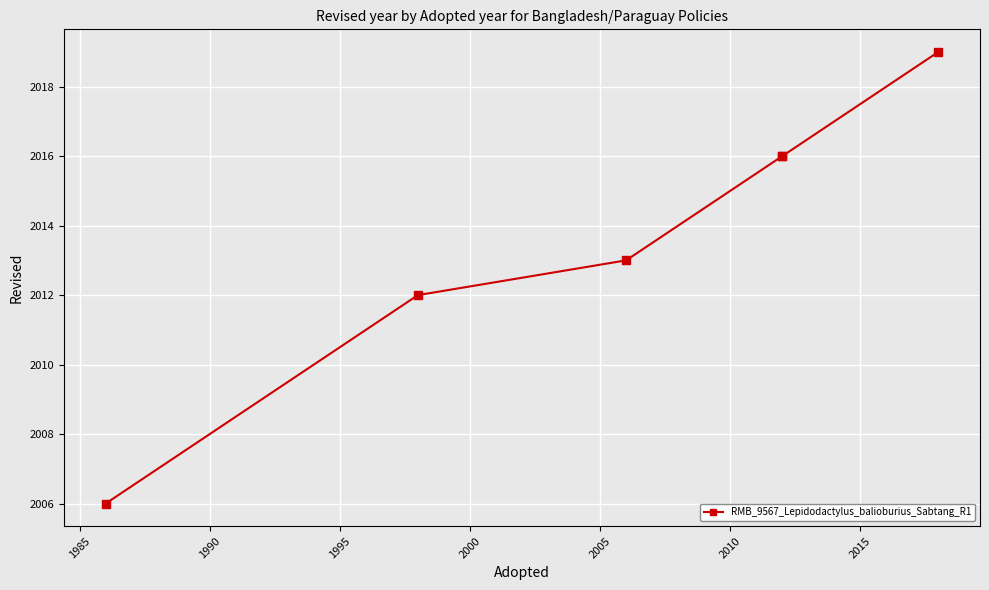

Count the number of data series in this chart.

1